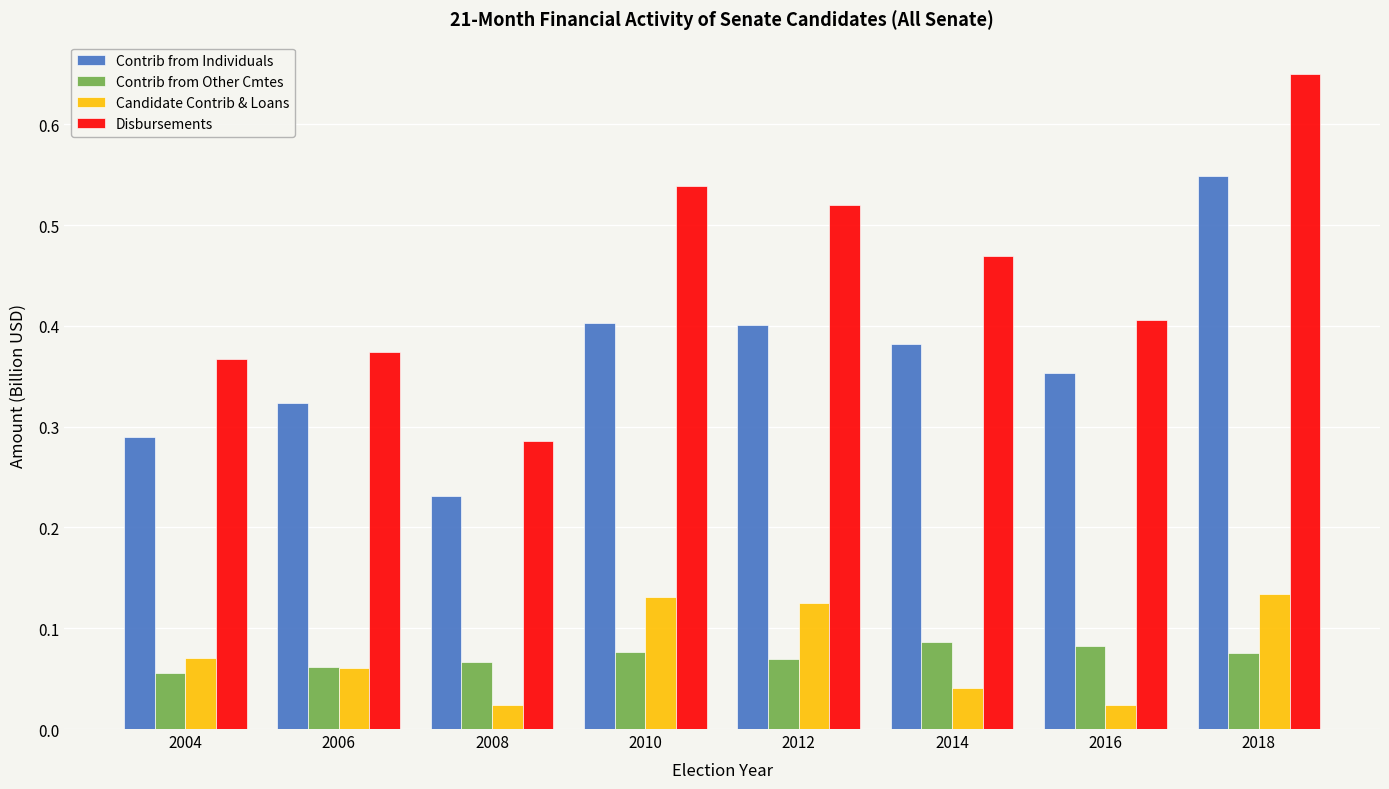

Is it true that Contrib from Other Cmtes equals 0.0 at 2016?

False